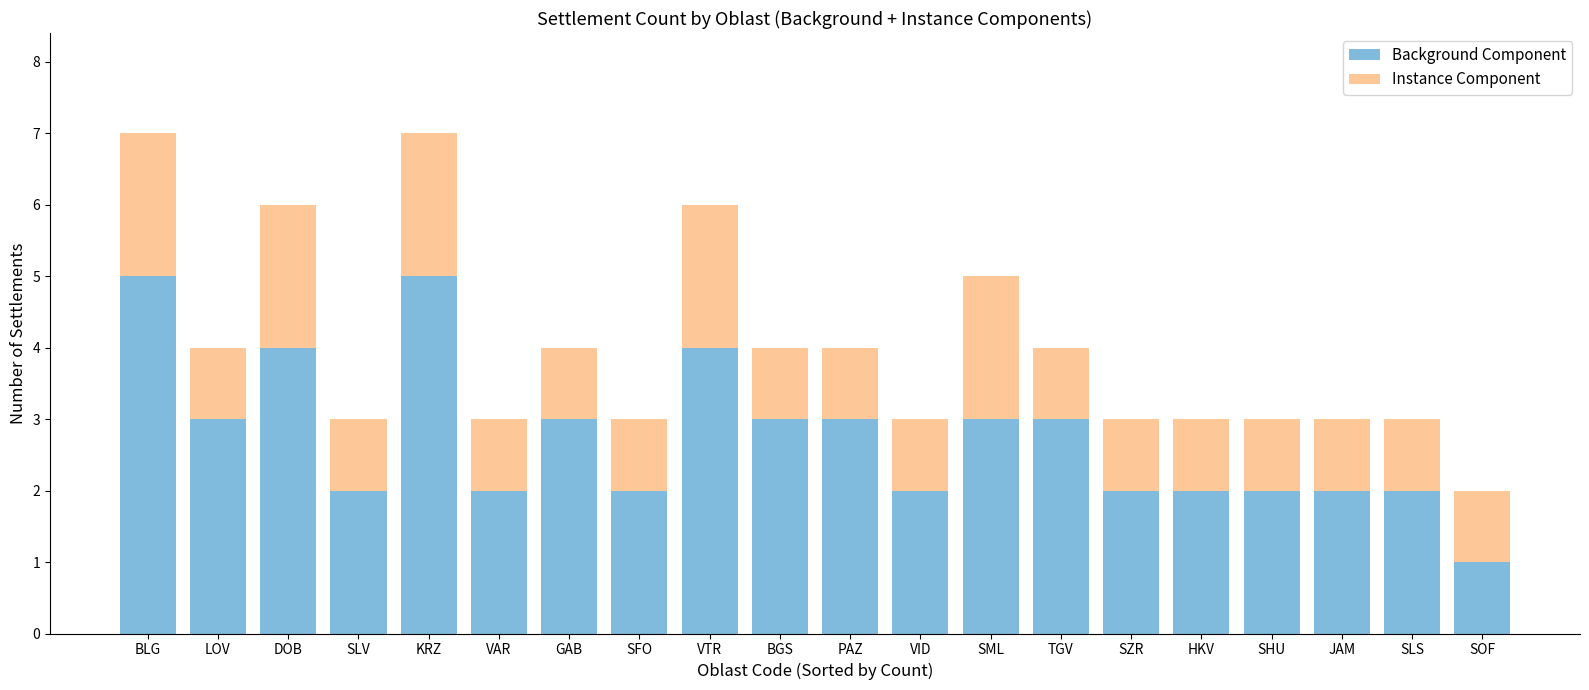

The Background Component series shows 2 at SLV. True or false?

True